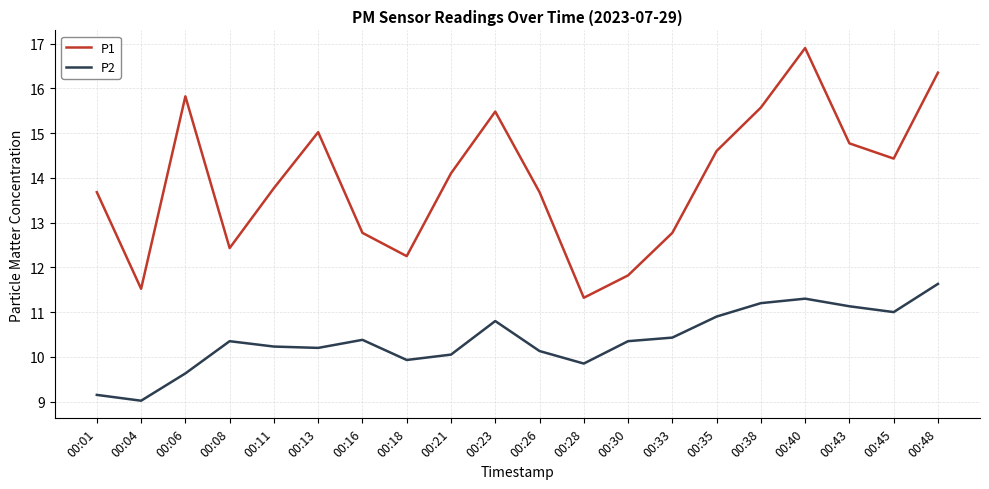

Does the chart display data point markers on the line(s)?

No